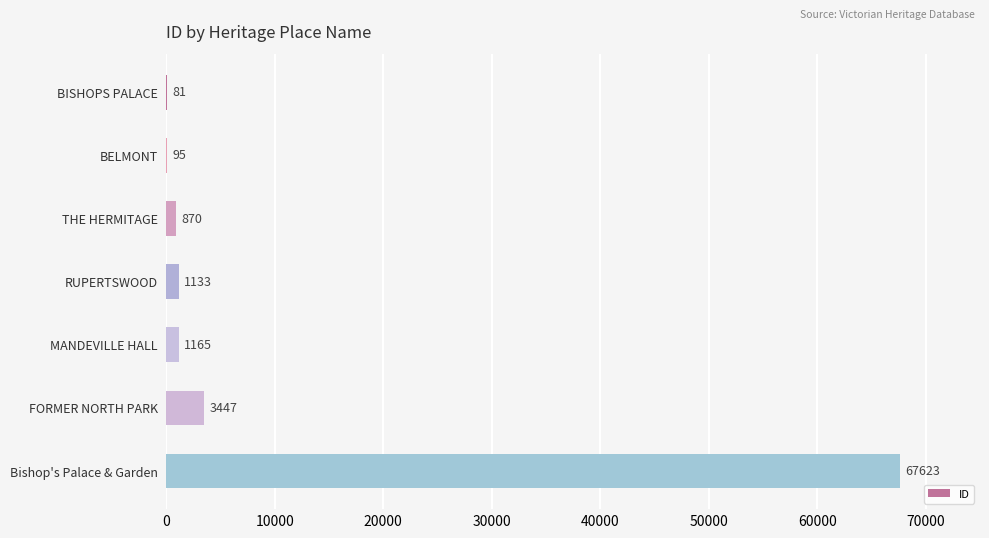

Is it true that the value at Bishop's Palace & Garden is 67623?

True